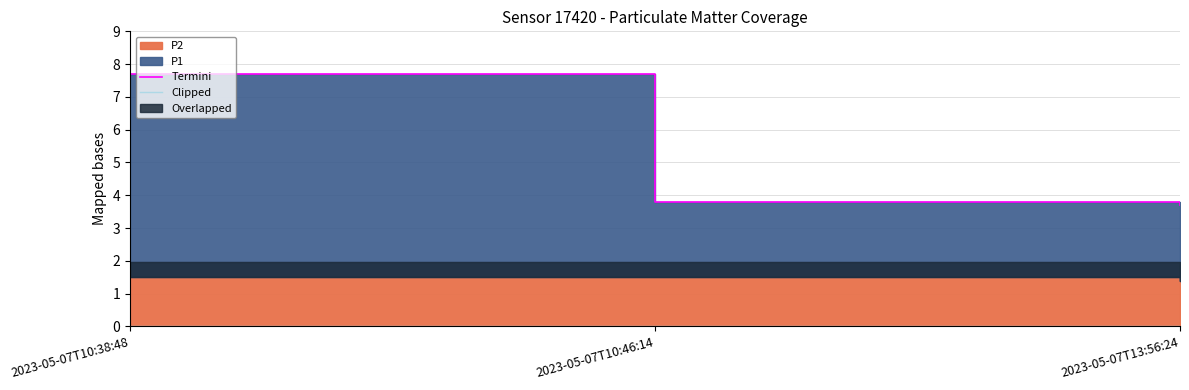

True or false: Clipped has a value of 0.0 at 2023-05-07T10:46:14.

True